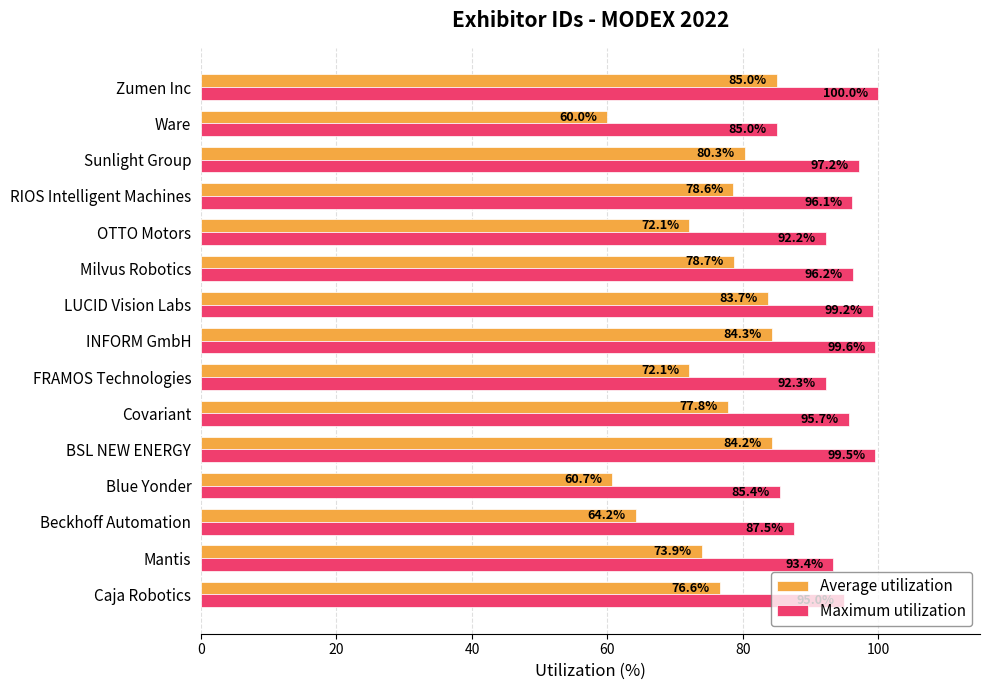

How many values in the Maximum utilization series are below 95?

7